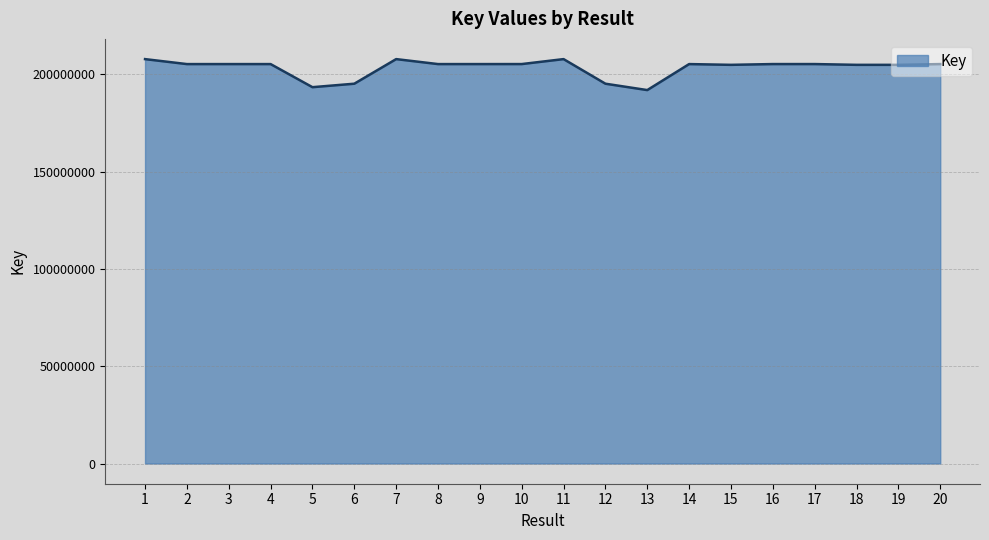

The value at 8 is 205188078. True or false?

True